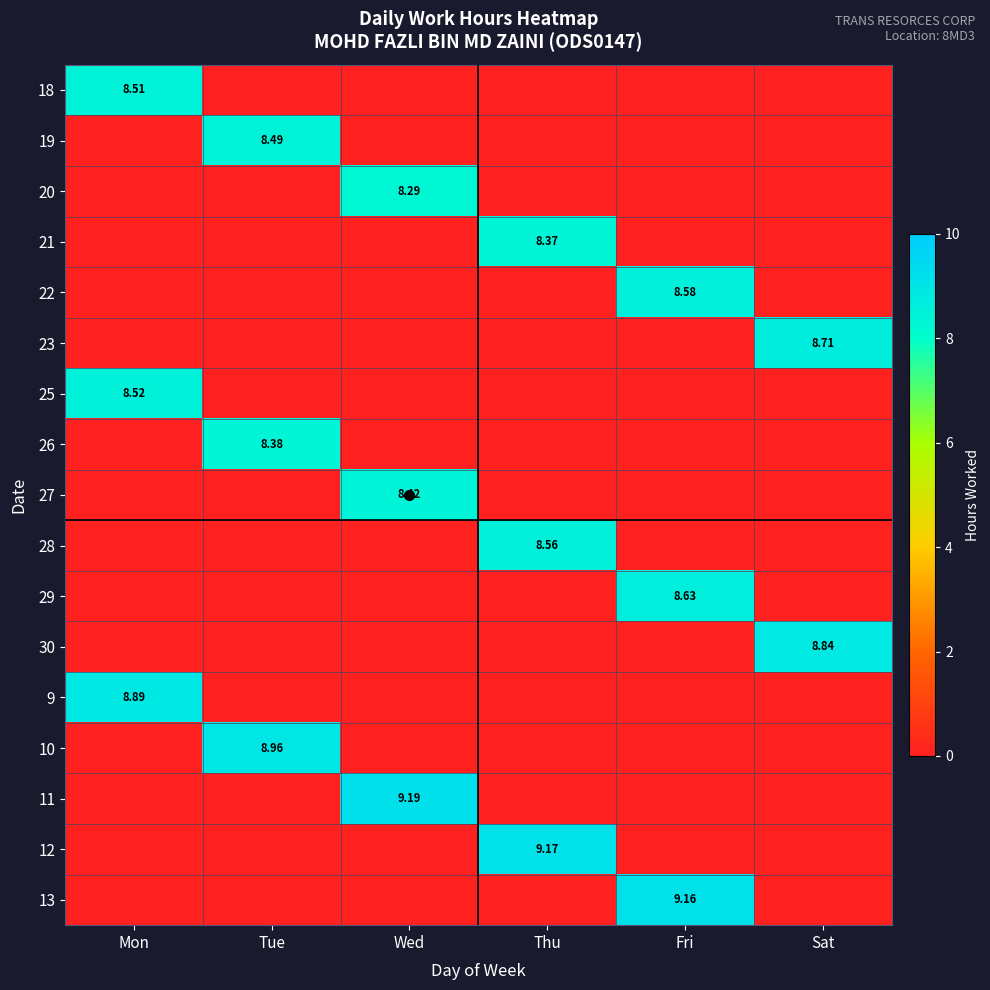

True or false: 11 has a value of 0.0 at Tue.

True